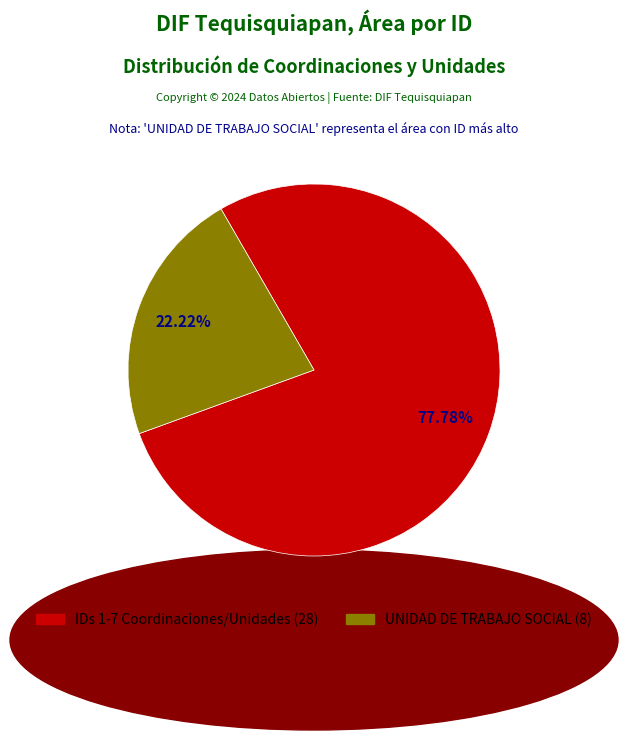

Is there any slice that represents more than half of the pie?

Yes